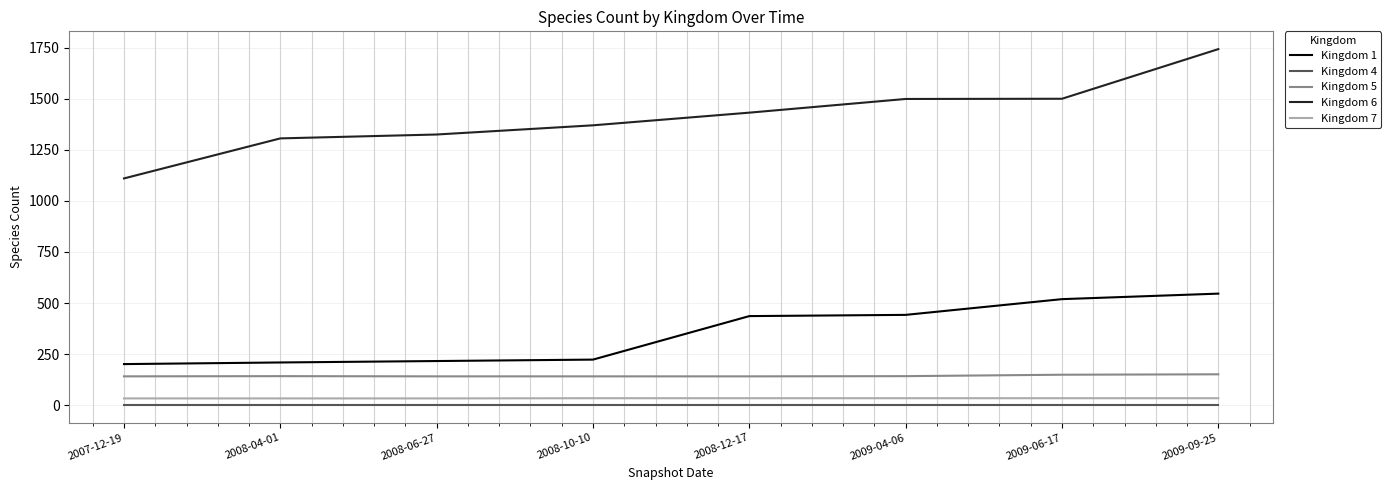

Which series has the largest total across all categories?

Kingdom 6